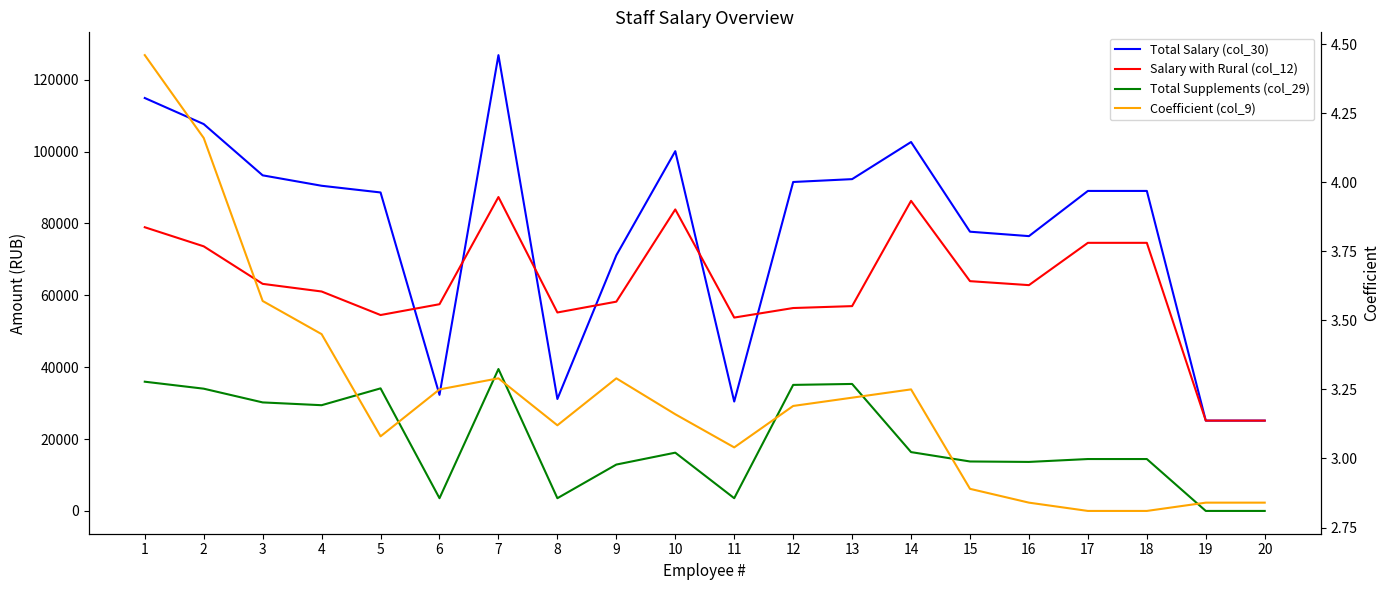

What is the total value across all series at 5?

177219.9